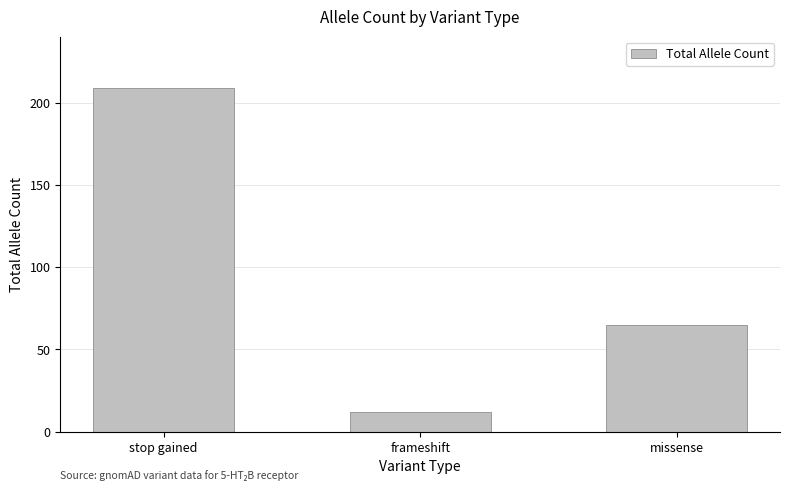

What is the average value?

95